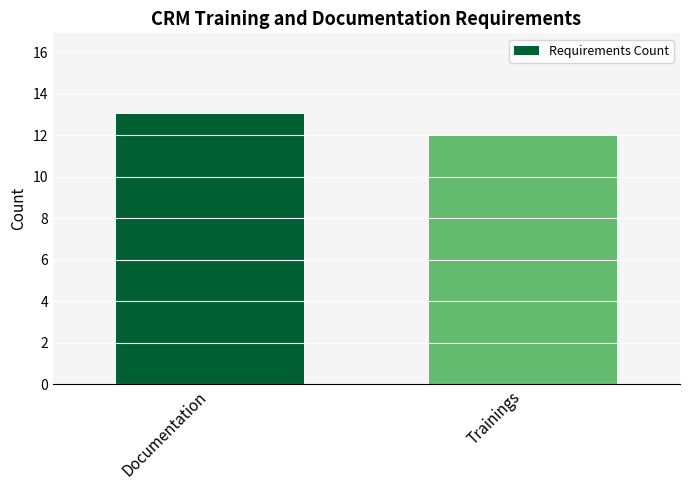

Rank the categories by value from lowest to highest.

Trainings, Documentation